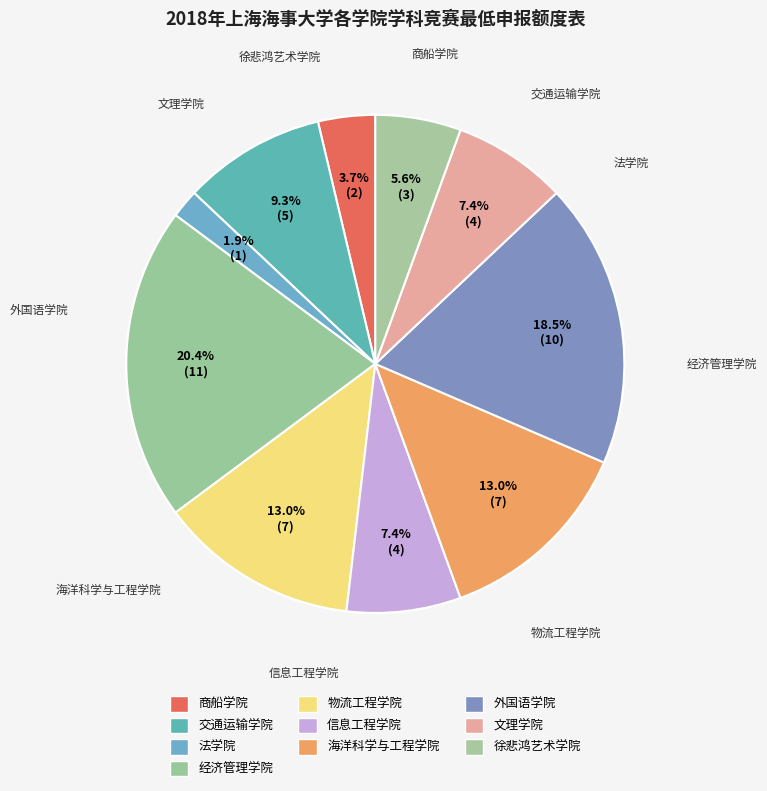

Is there a majority slice in this chart?

No